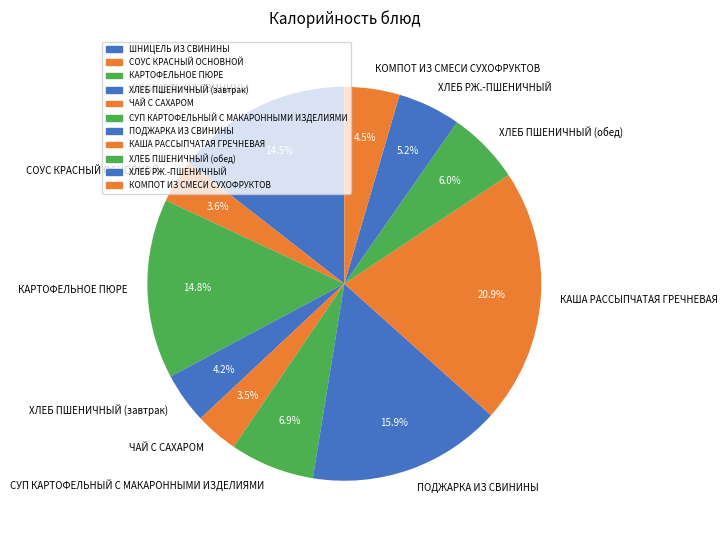

Is the sum of ШНИЦЕЛЬ ИЗ СВИНИНЫ and ЧАЙ С САХАРОМ greater than half?

No